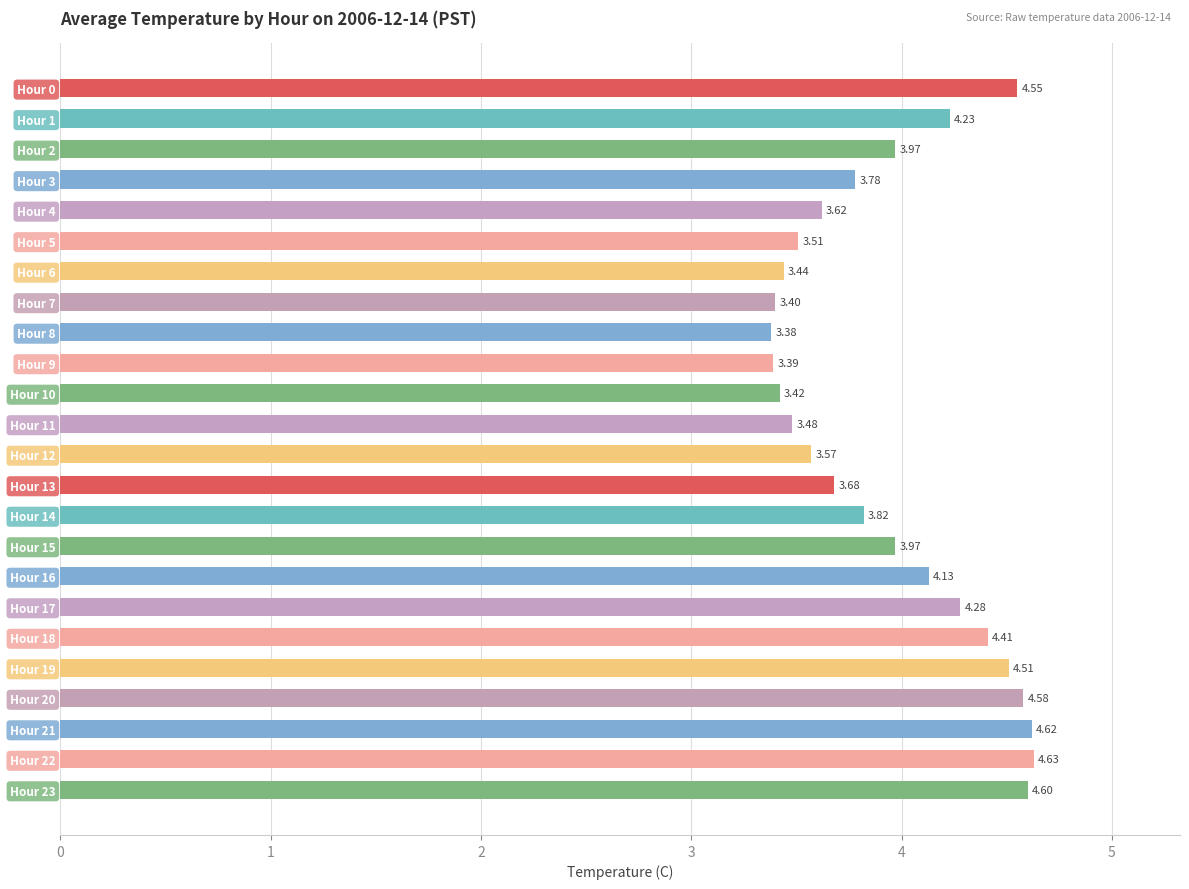

What is the sum of the values at Hour 10 and Hour 23?

8.0